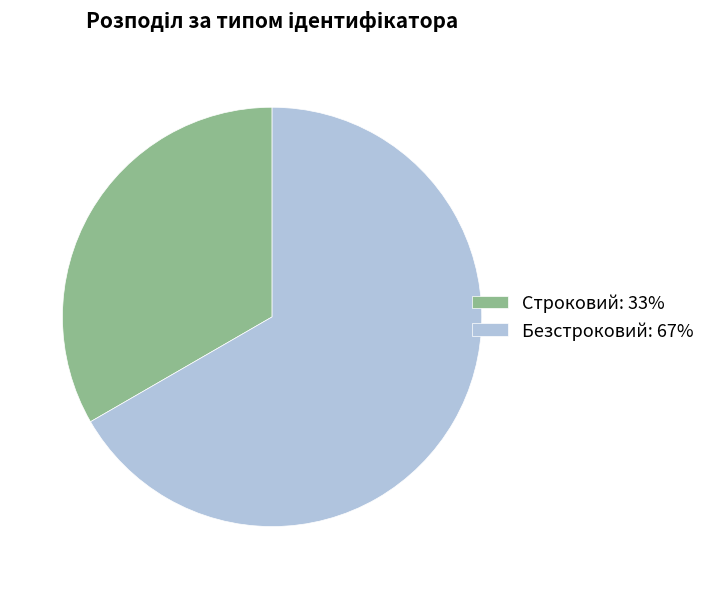

Is it true that Безстроковий is 67% of the pie?

True